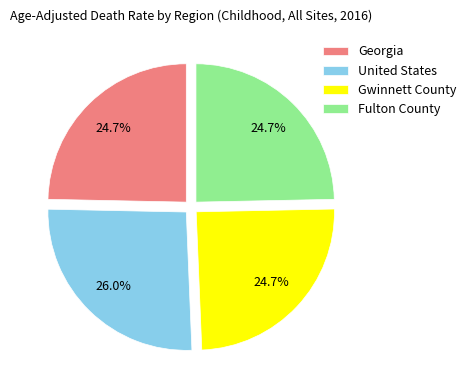

Which category has the biggest portion of the pie?

United States